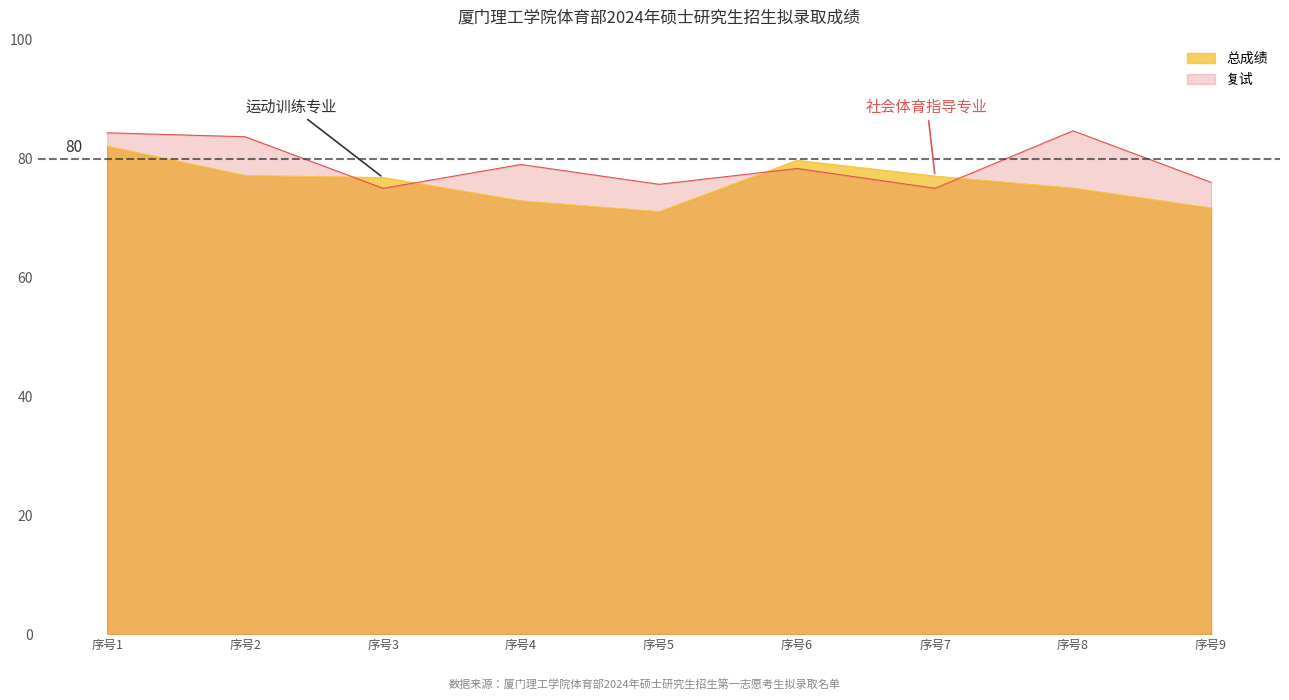

At how many categories does at least one series exceed 73?

9